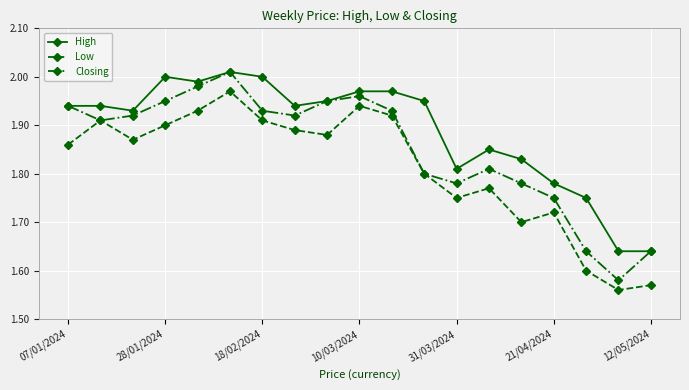

Which series has the largest range (max minus min)?

Closing